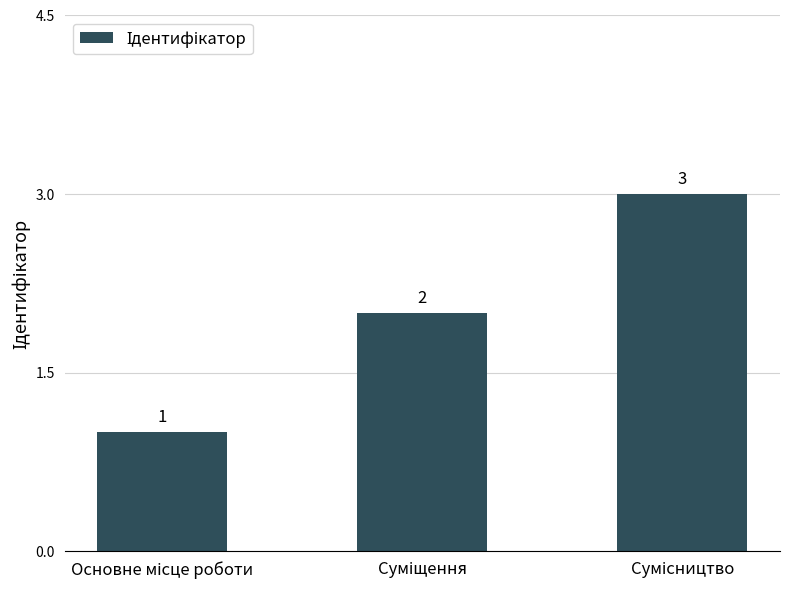

What is the greatest value displayed?

3